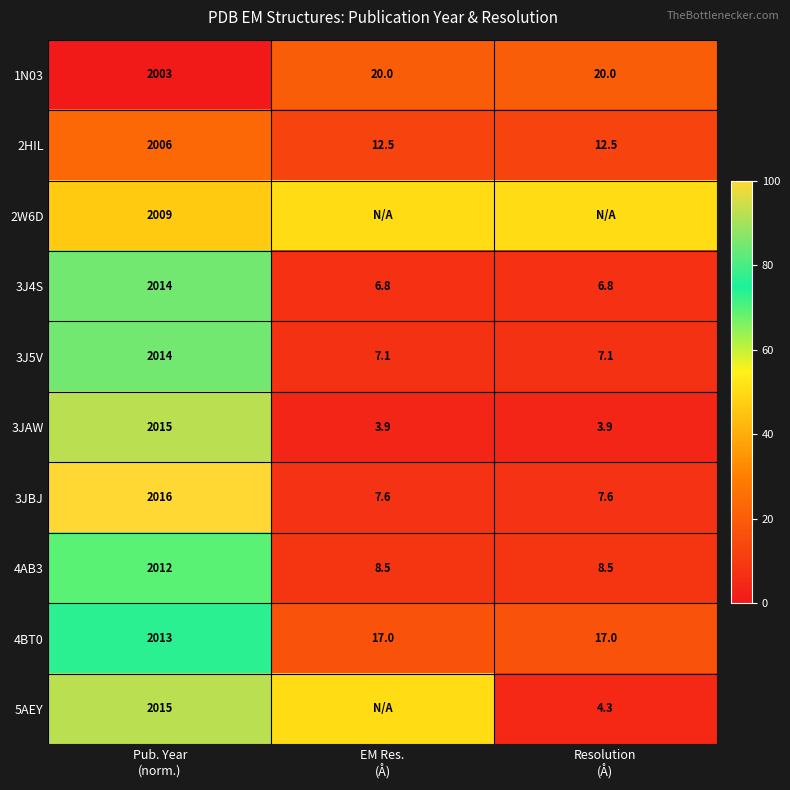

What is the maximum value for 4AB3?

2012.0